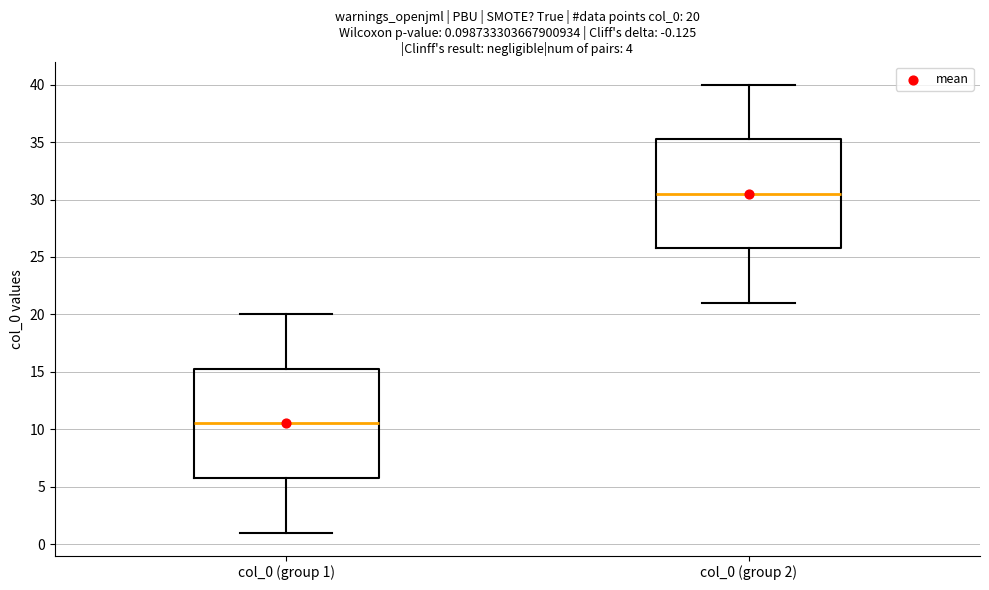

Which box has the lowest median line?

col_0 (group 1)